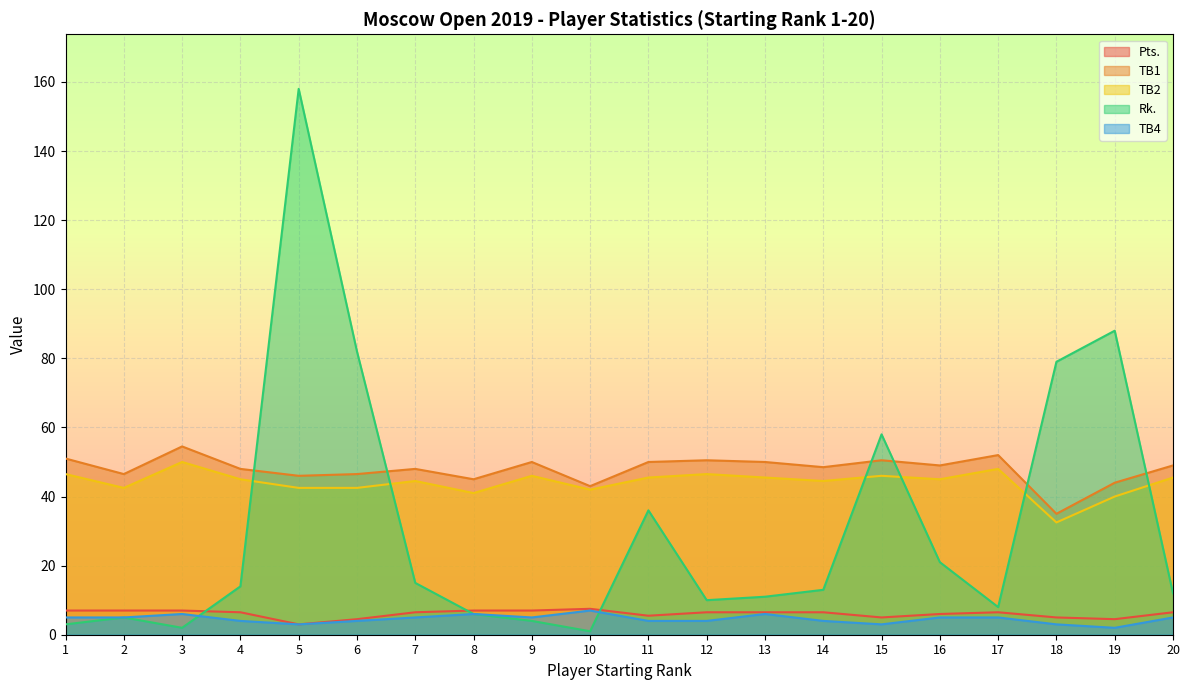

True or false: TB1 has more than 0 points higher than both neighbors.

True